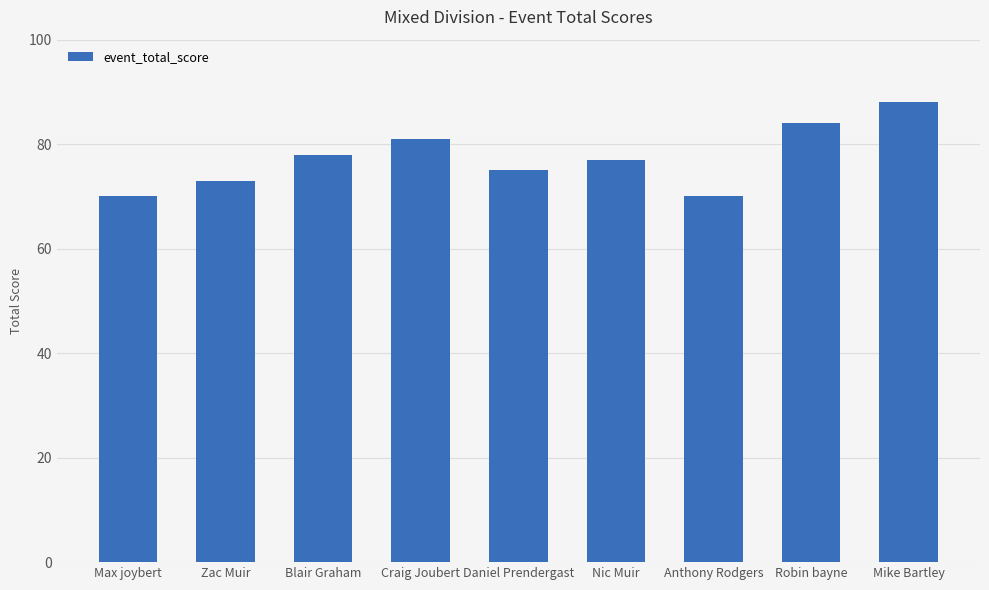

How many bars are there in total?

9